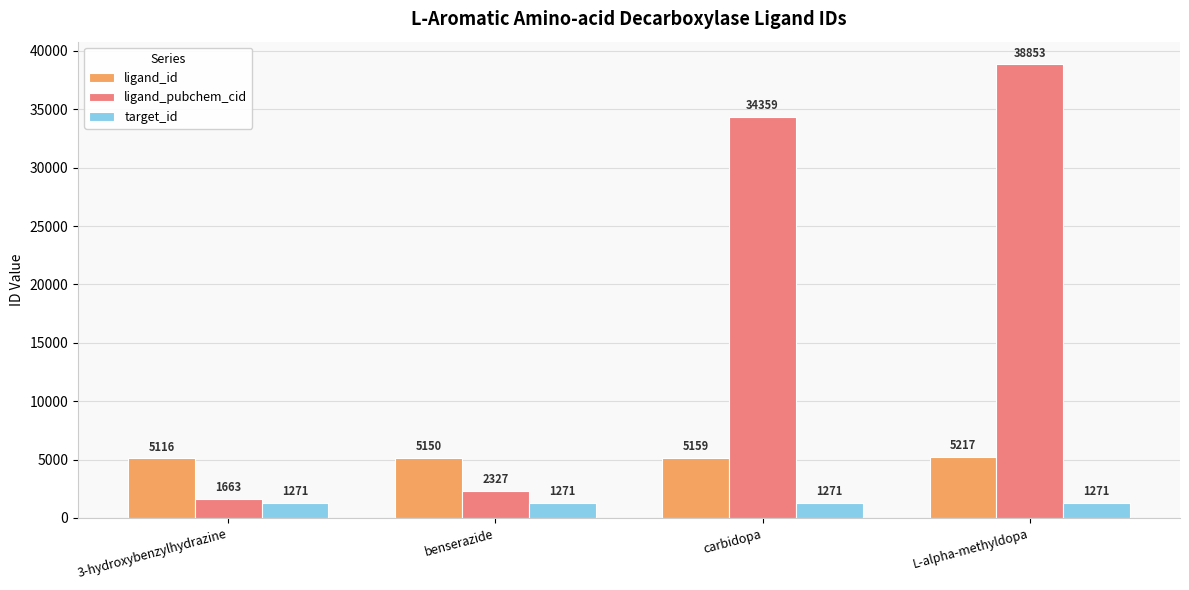

How many values in the ligand_pubchem_cid series are below 34359?

2